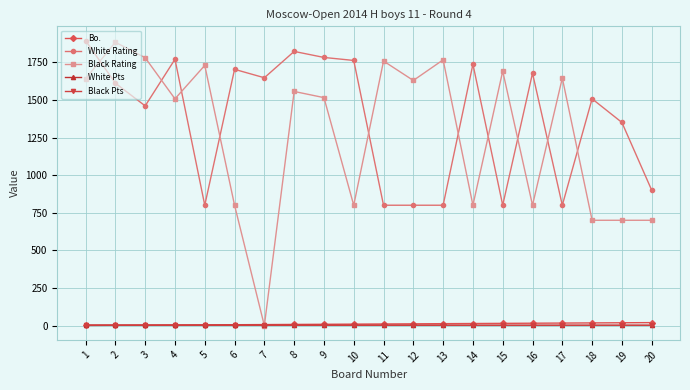

What is the maximum value for White Rating?

1894.0